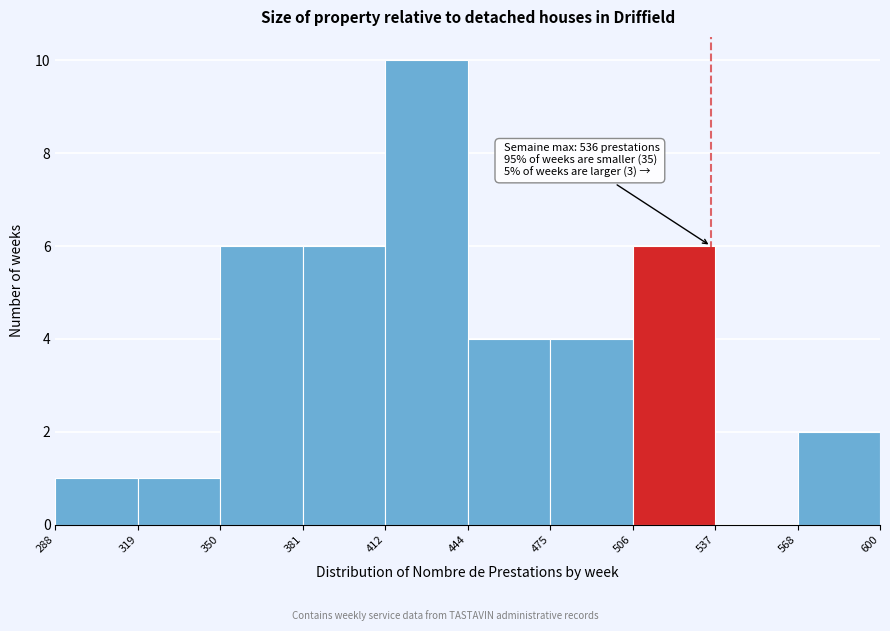

Which range on the x-axis has the tallest bar?

412 to 444